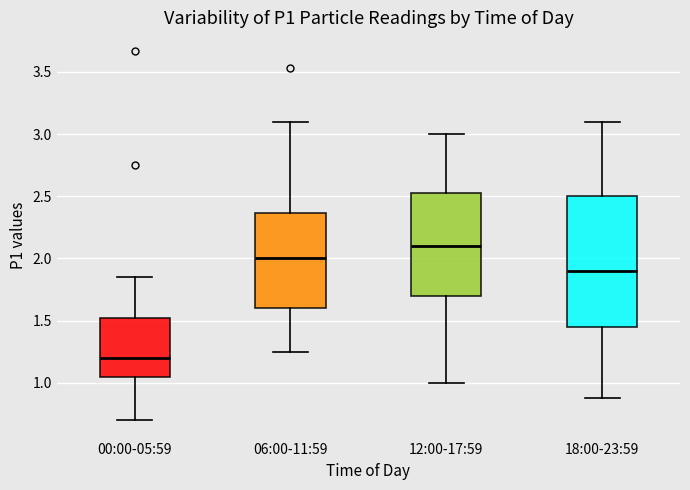

Reading left to right, transcribe this box plot: for each box, give where its median line is, the range the box spans, and where its two whiskers end, as read against the y-axis. The values are not printed on the chart, so give them approximately, as read against the axis.

00:00-05:59: median 1.20, box 1.05 to 1.55, whiskers 0.70 to 1.85
06:00-11:59: median 2.00, box 1.60 to 2.35, whiskers 1.25 to 3.10
12:00-17:59: median 2.10, box 1.70 to 2.55, whiskers 1.00 to 3.00
18:00-23:59: median 1.90, box 1.45 to 2.50, whiskers 0.90 to 3.10